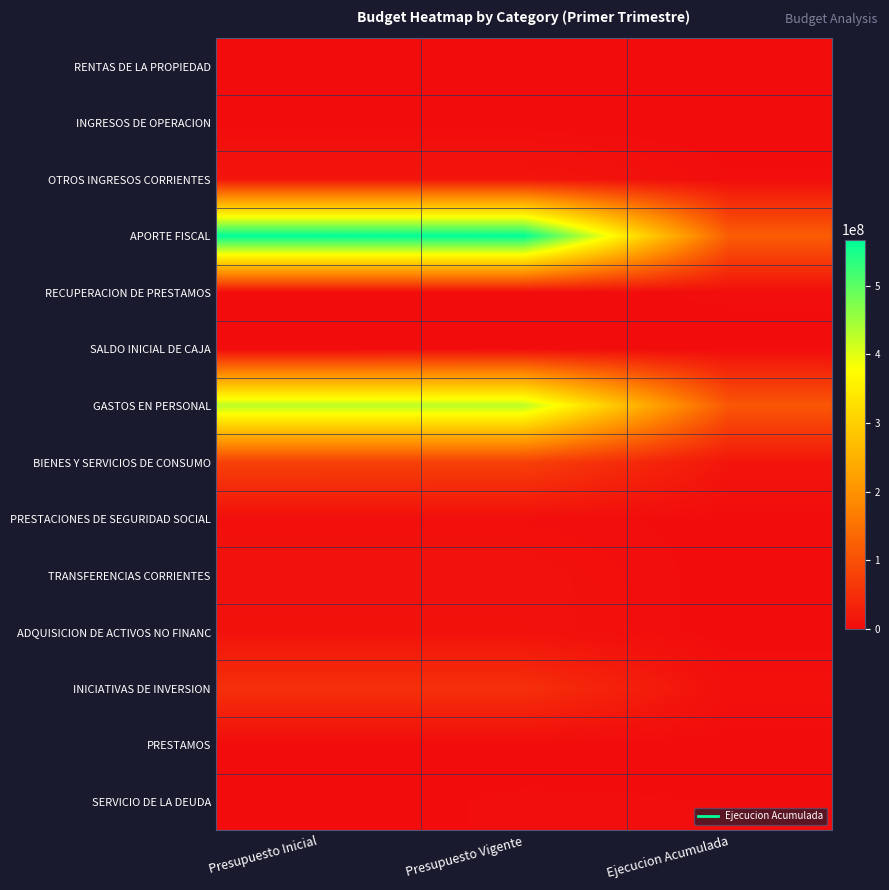

Which has a higher value, Ejecucion Acumulada or Presupuesto Vigente?

Presupuesto Vigente